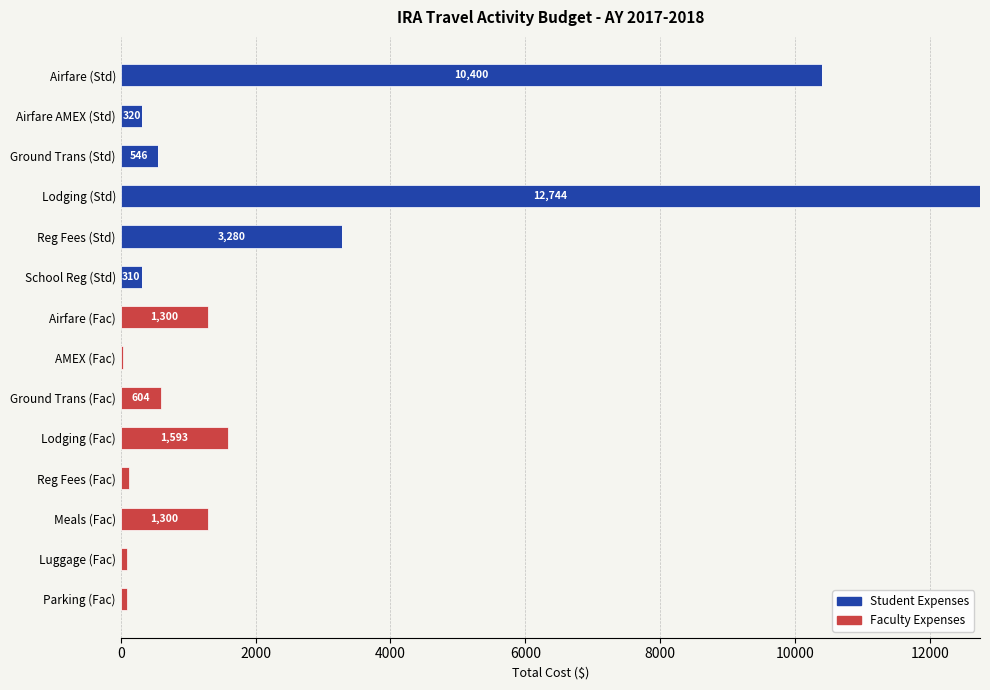

The Student Expenses series shows 0.0 at Airfare (Fac). True or false?

True